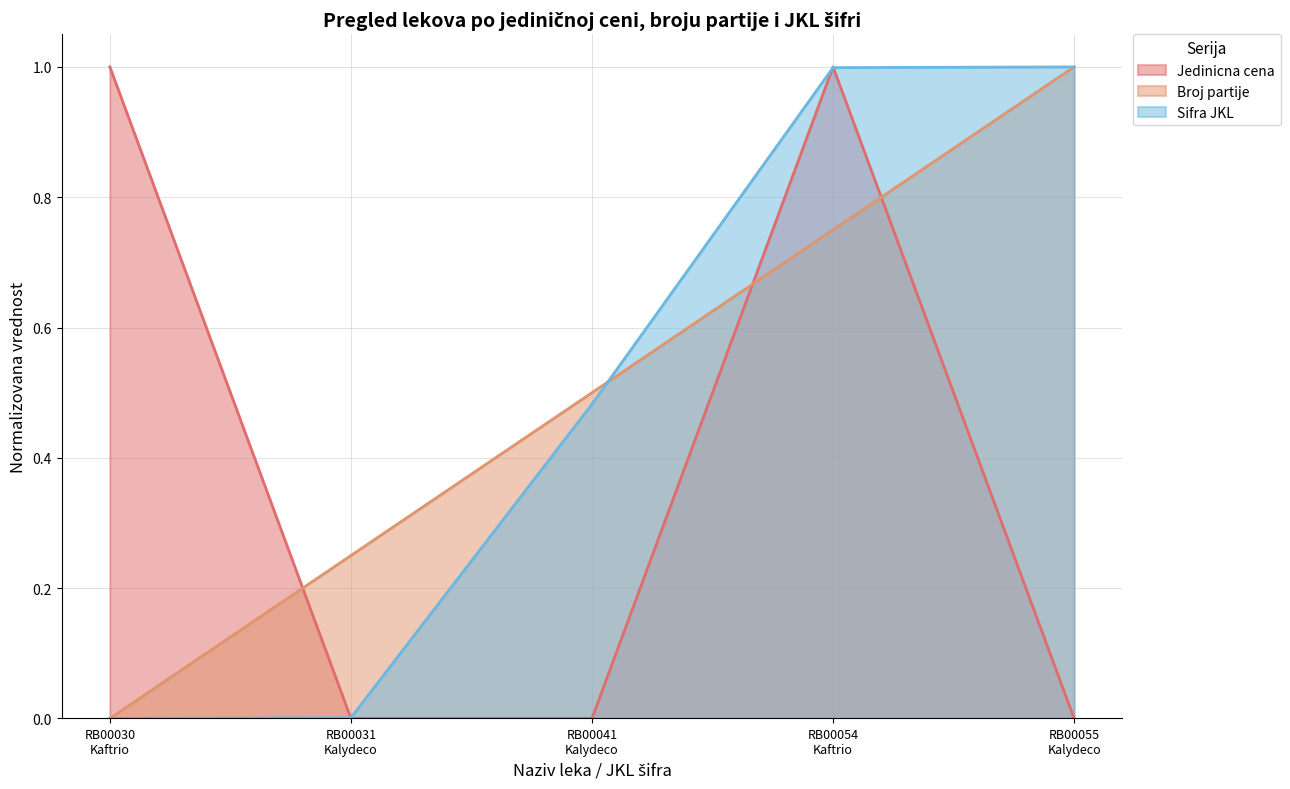

How many times do Jedinicna cena and Sifra JKL cross each other?

3